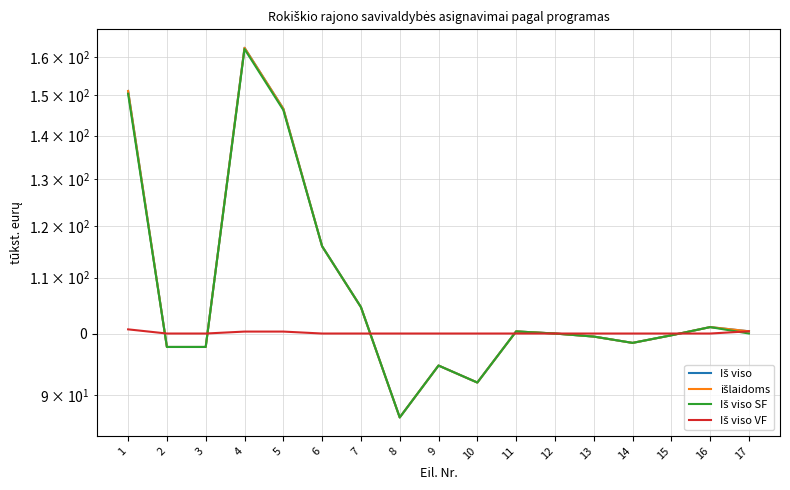

How many intersections are there between Iš viso VF and Iš viso SF?

6